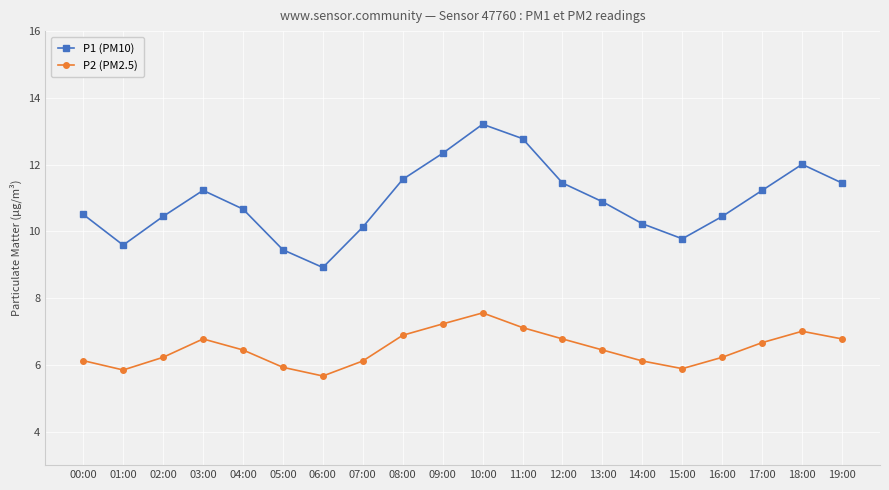

The P2 (PM2.5) series shows 5.9 at 05:00. True or false?

True